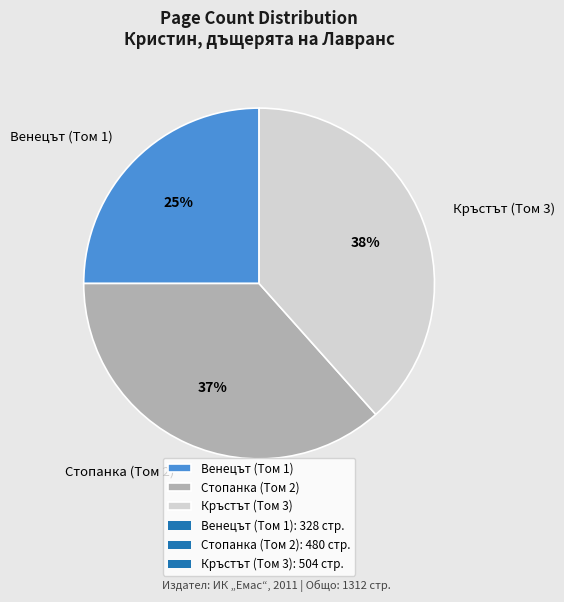

Count the number of slices in the pie.

3